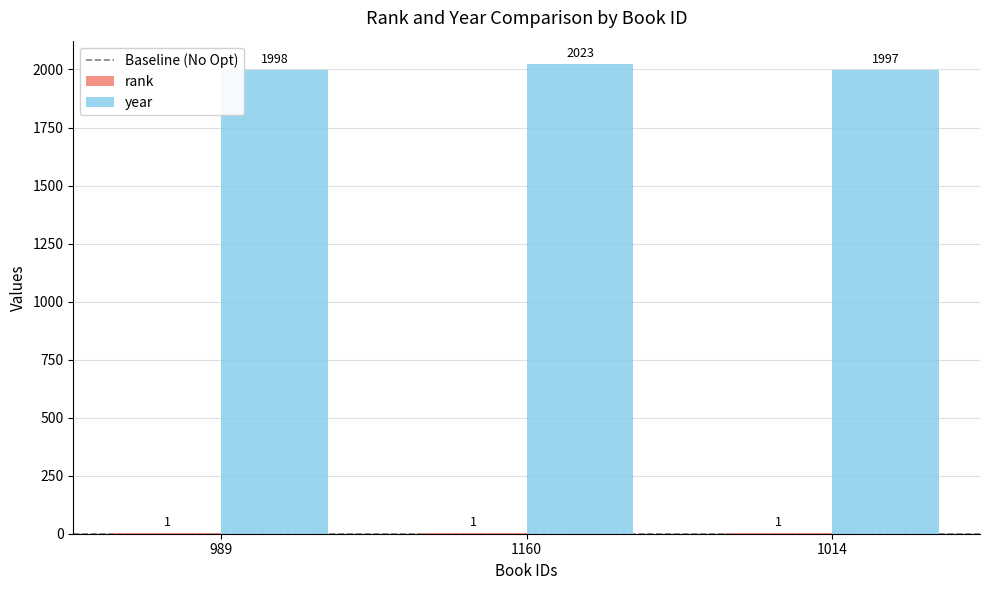

Which series changed the most between 989 and 1160?

year